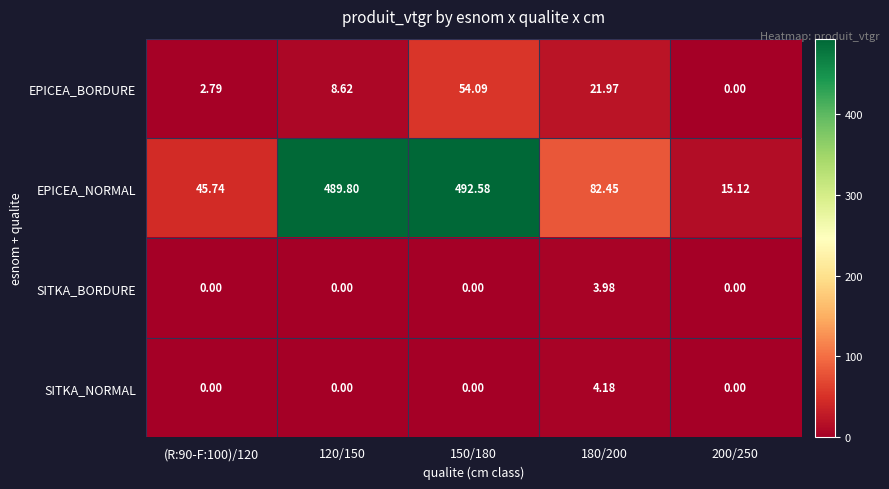

Is the value of SITKA_BORDURE at (R:90-F:100)/120 greater than the value of EPICEA_BORDURE at 180/200?

No